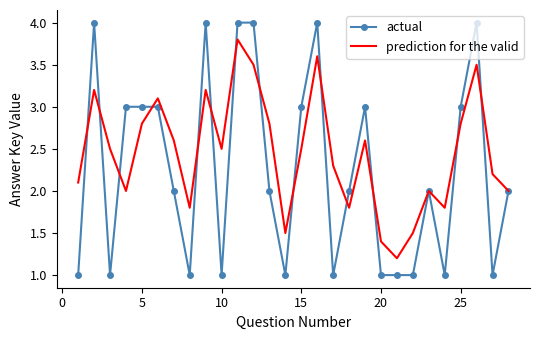

What is the minimum value for actual?

1.0